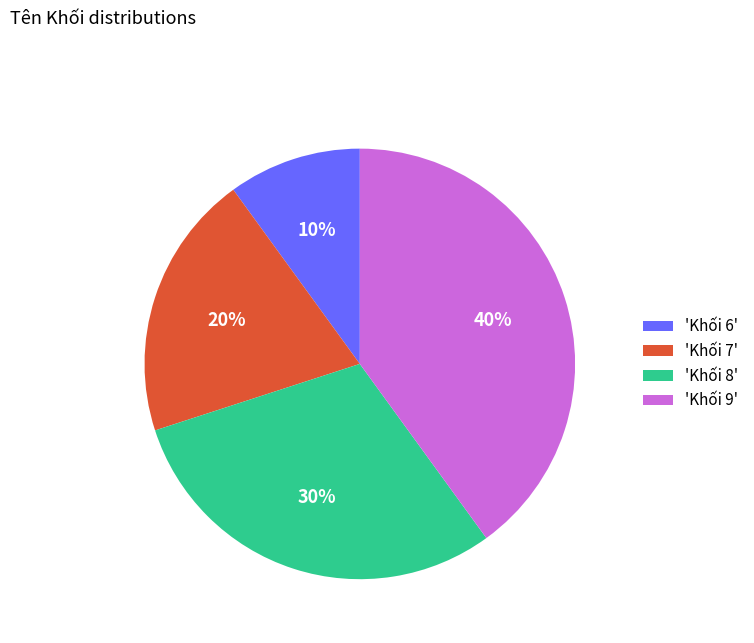

To the nearest percent, what is the average slice percentage?

25%